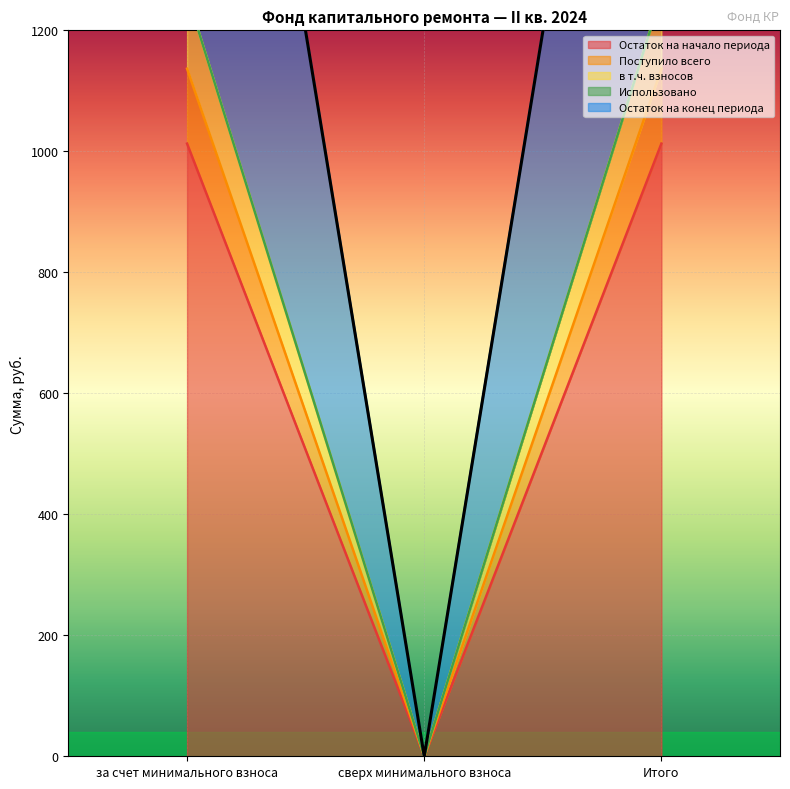

What is the total value across all series at Итого?

4668.6